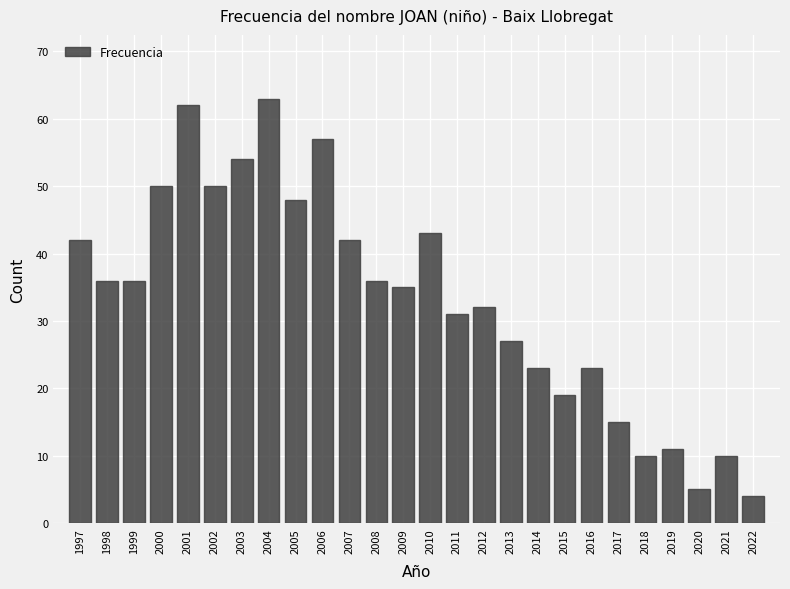

Reading left to right, transcribe all the data shown in this chart.

1997=42	1998=36	1999=36	2000=50	2001=62	2002=50	2003=54	2004=63	2005=48	2006=57	2007=42	2008=36	2009=35	2010=43	2011=31	2012=32	2013=27	2014=23	2015=19	2016=23	2017=15	2018=10	2019=11	2020=5	2021=10	2022=4